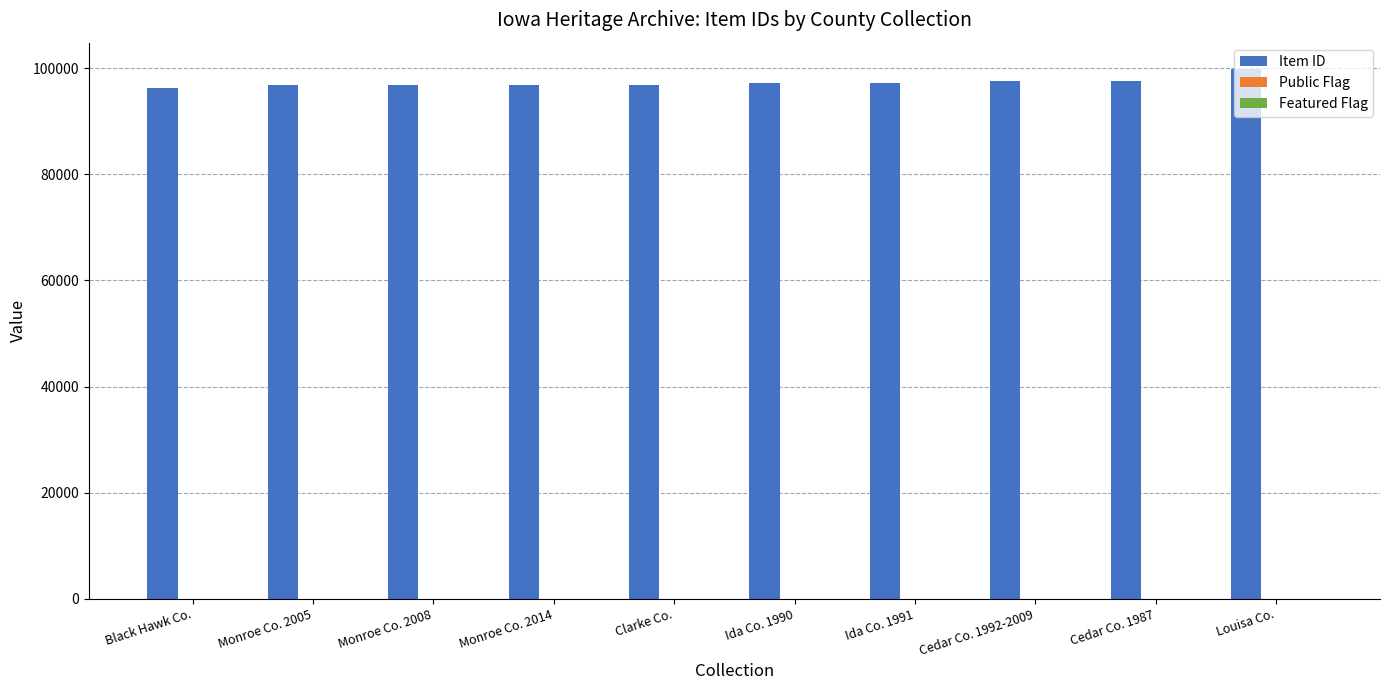

Which label corresponds to the largest value in the chart?

Louisa Co.